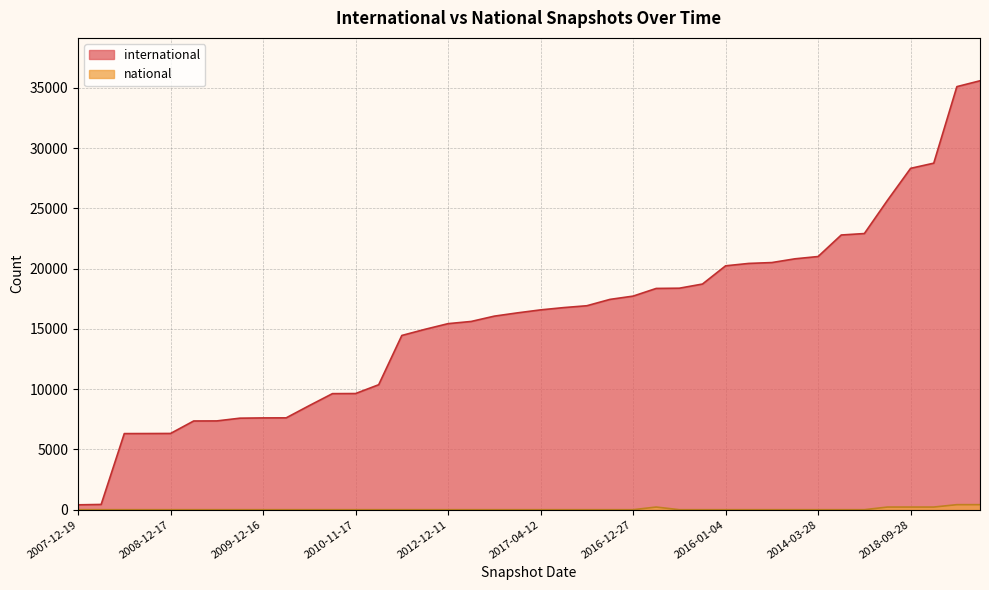

What is the average value of the international series?

15793